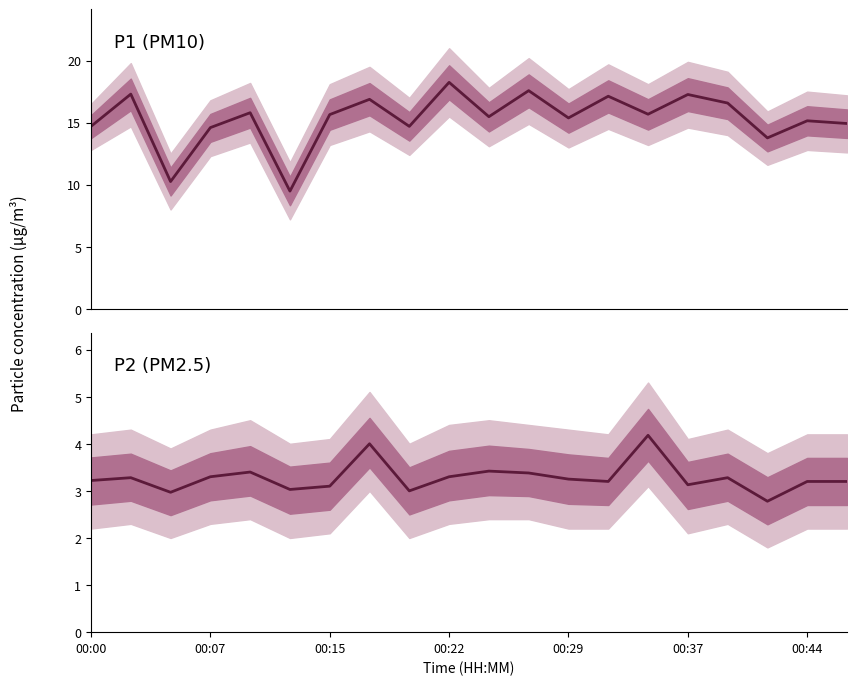

What is the total value across all series at 19?

18.1